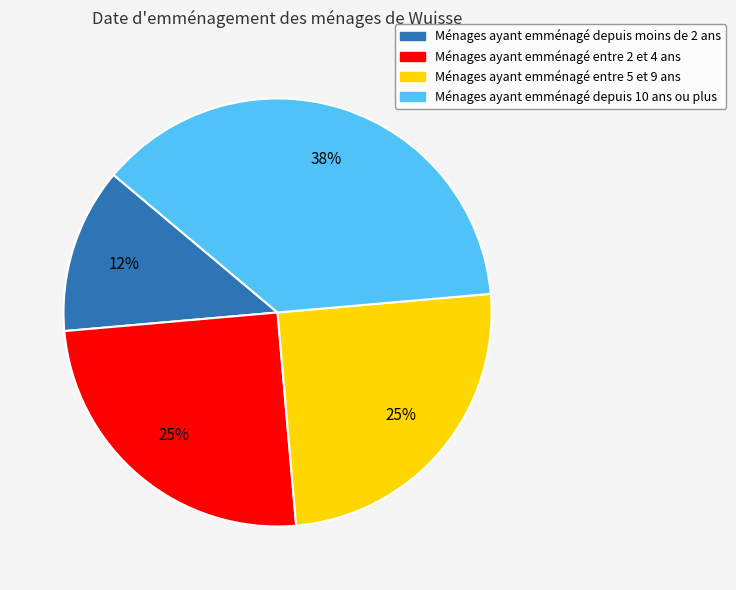

Is there a majority slice in this chart?

No